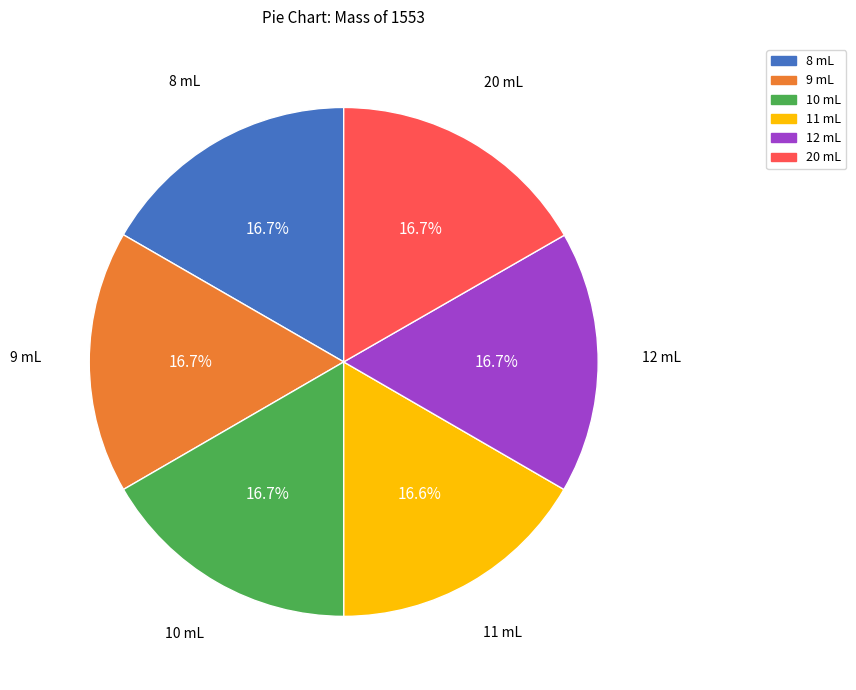

To the nearest percent, what portion does 9 mL represent?

17%